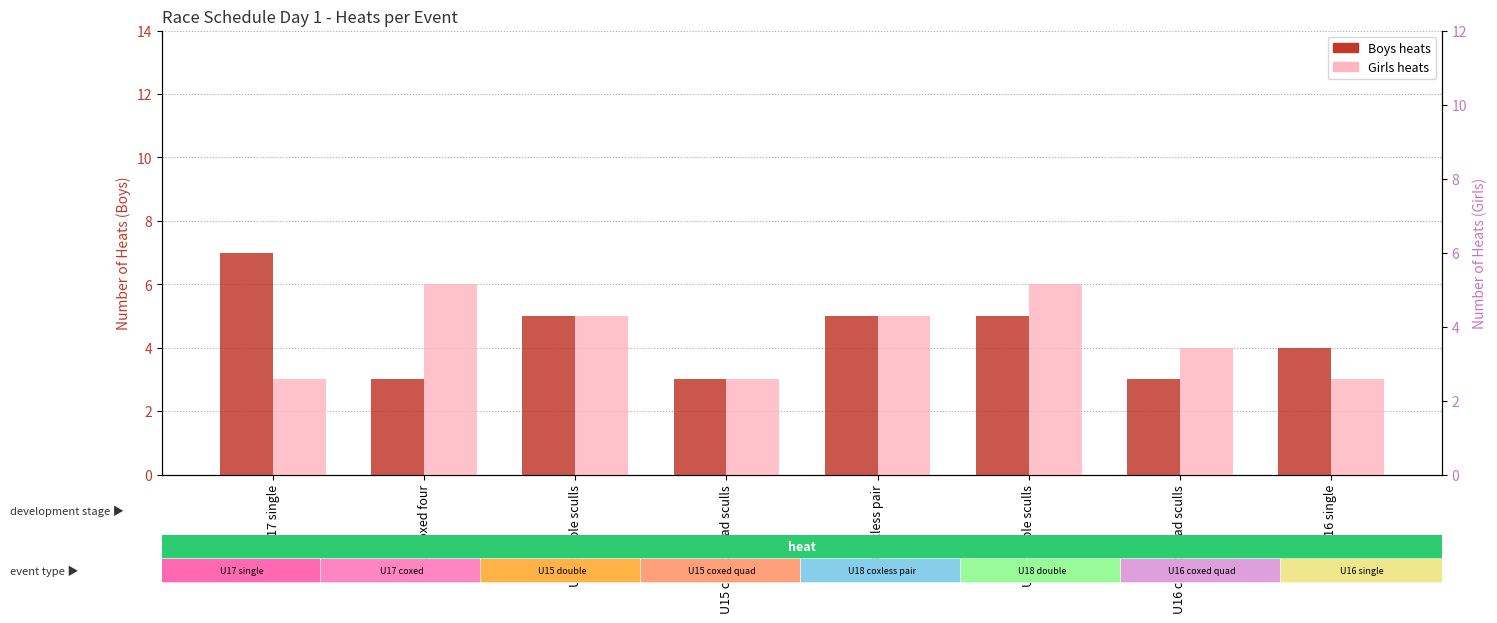

At which category is the sum across all series the highest?

U18 double sculls